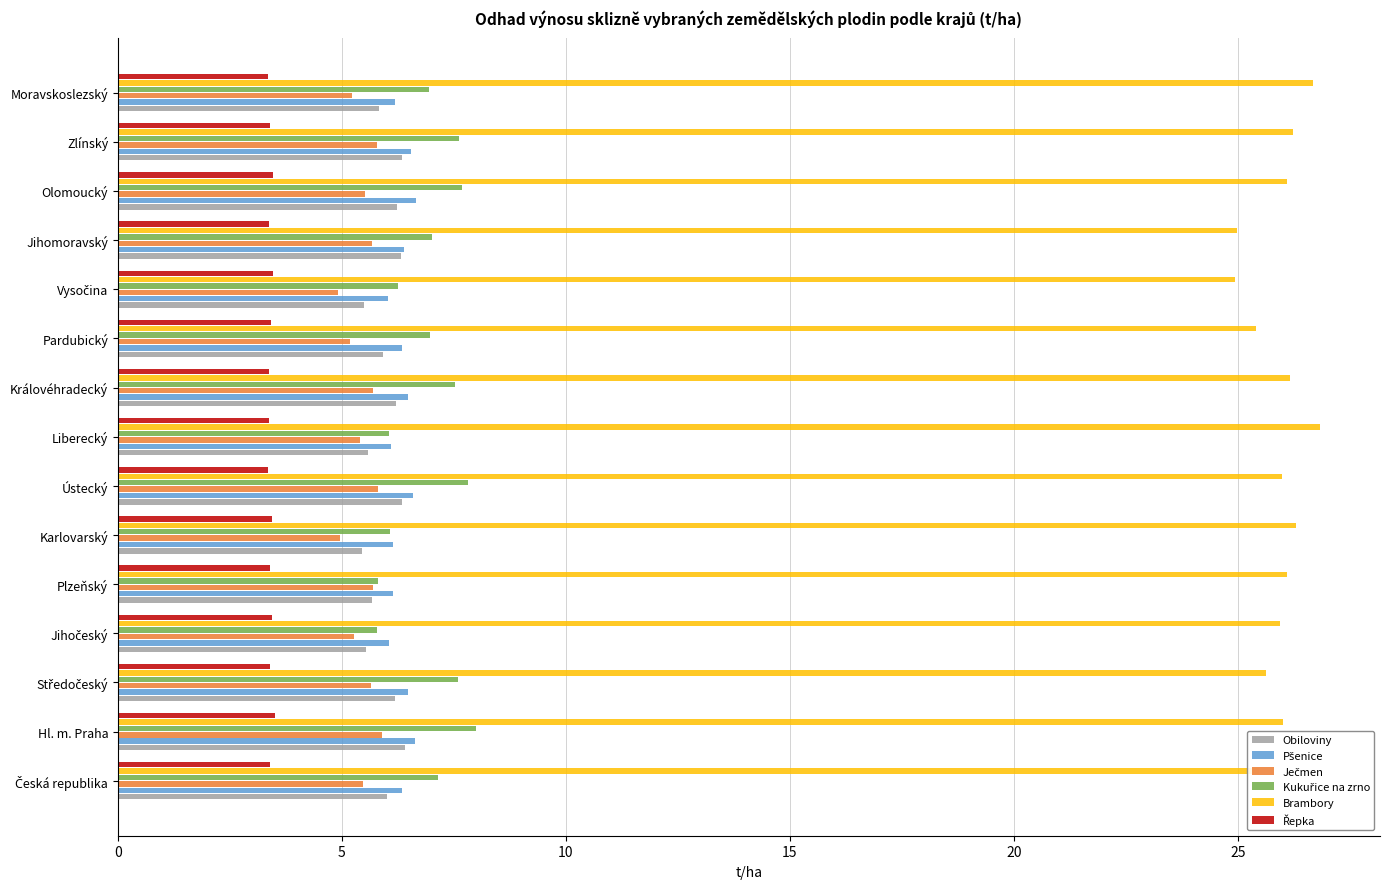

What is the smallest value displayed?

3.3